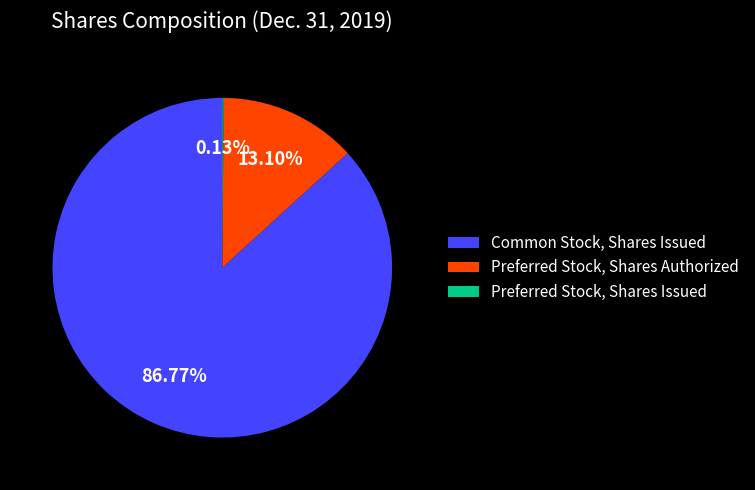

Which has a higher value, Preferred Stock, Shares Authorized or Common Stock, Shares Issued?

Common Stock, Shares Issued